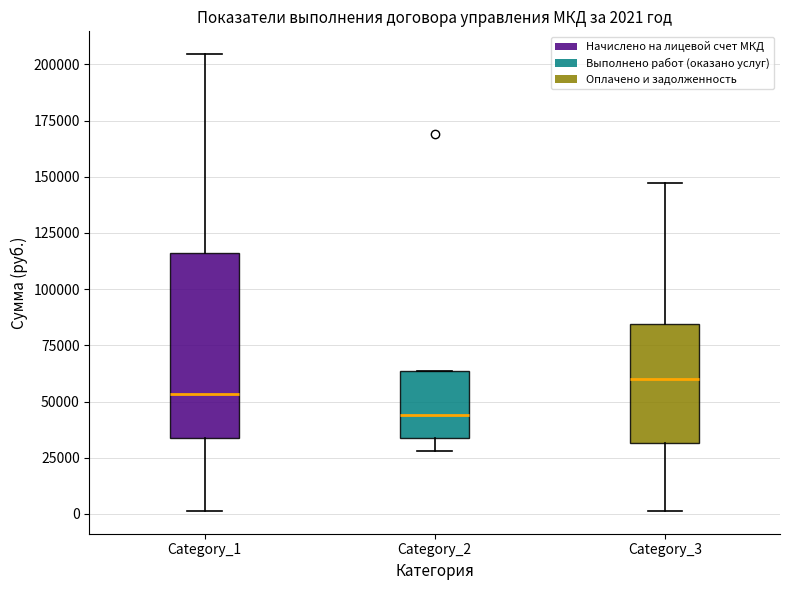

Which box's median line is the lowest?

Category_2